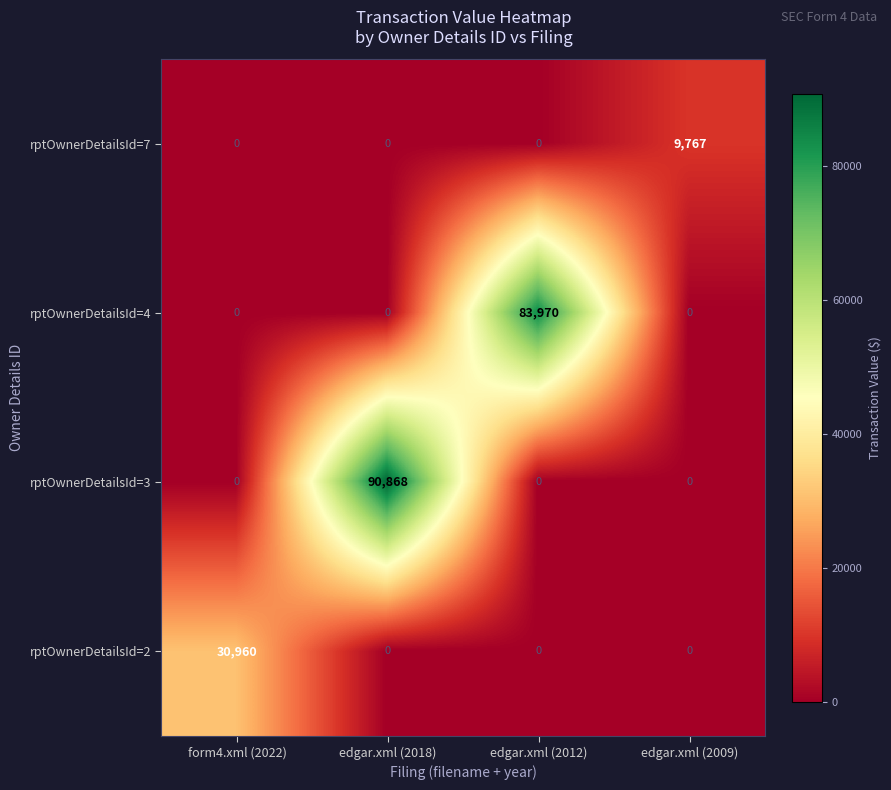

Count the rptOwnerDetailsId=7 values in the range 0 to 9767.

4